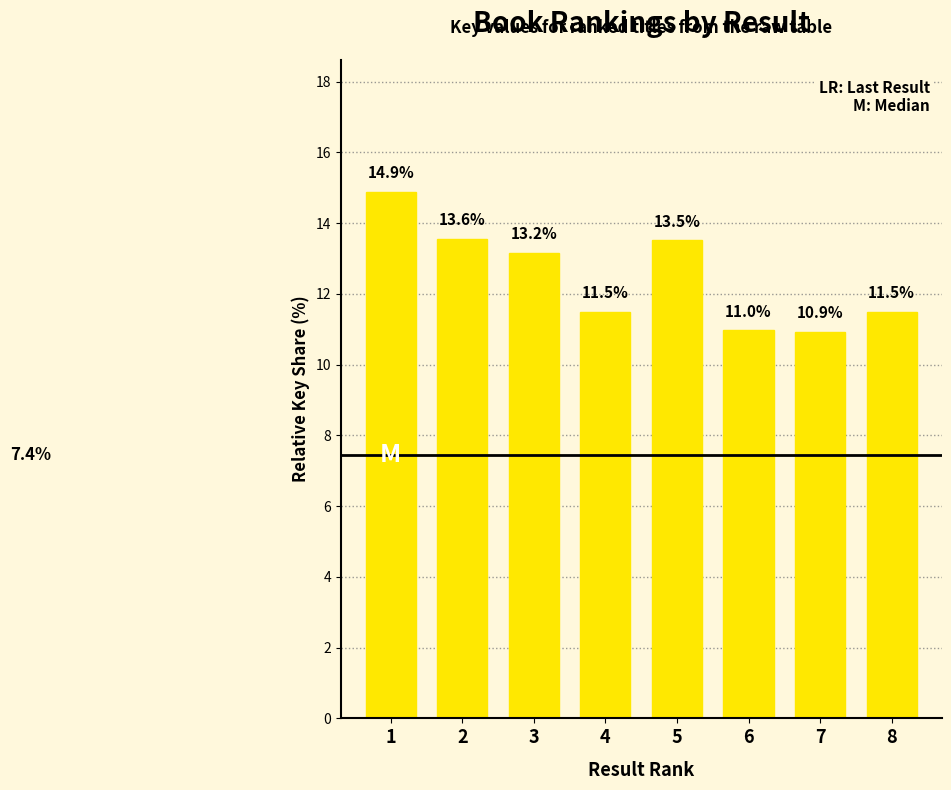

What is the smallest value displayed?

10.9